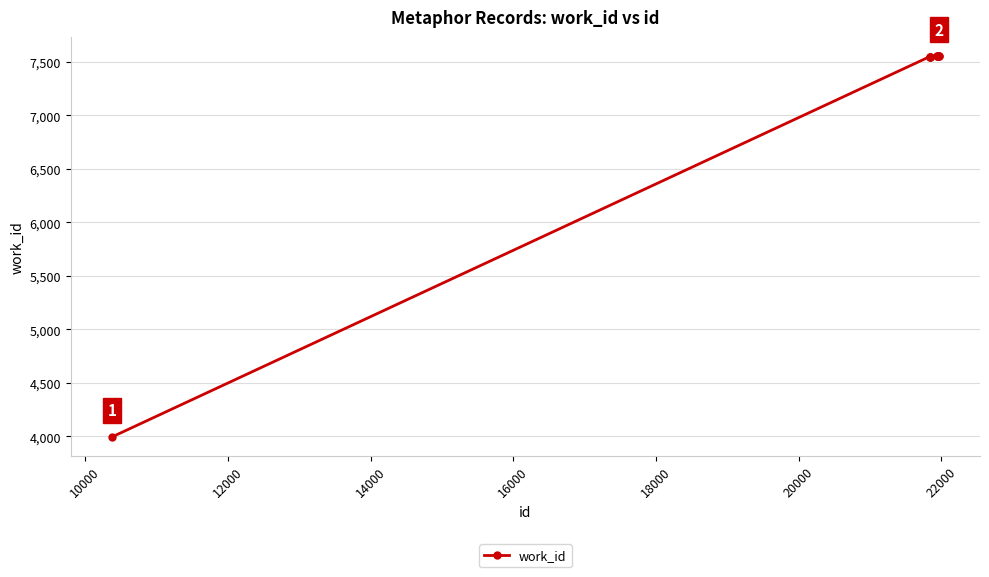

What is the value of the 6th point from the left?

7553